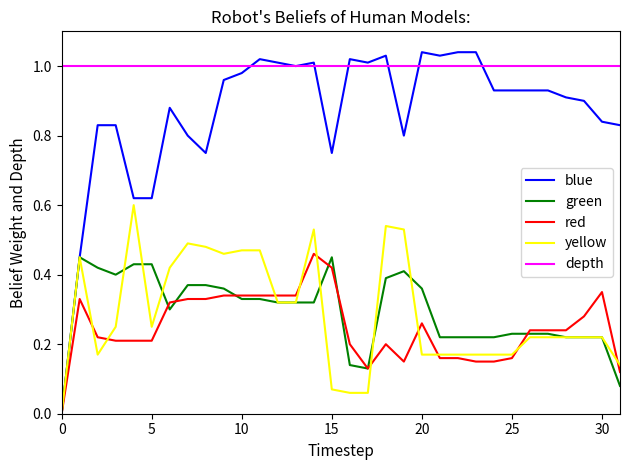

Which series has the largest range (max minus min)?

blue